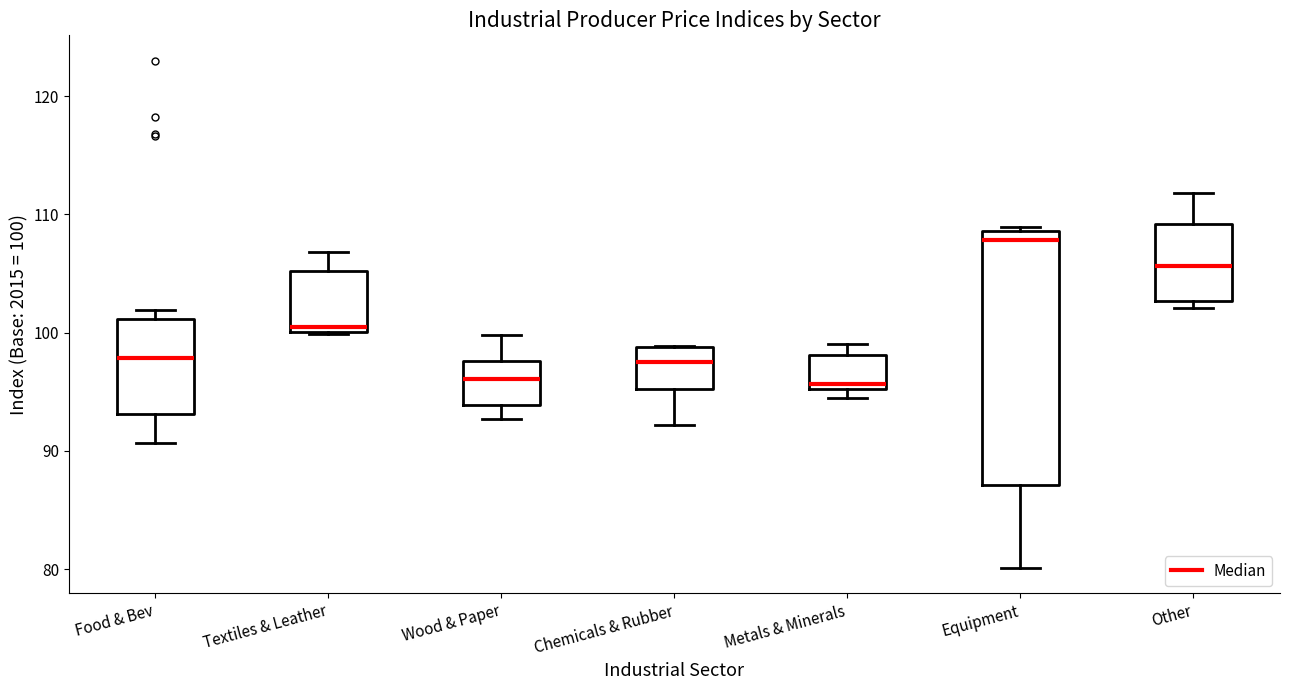

Comparing the boxes themselves (not the whiskers), which one is the tallest?

Equipment